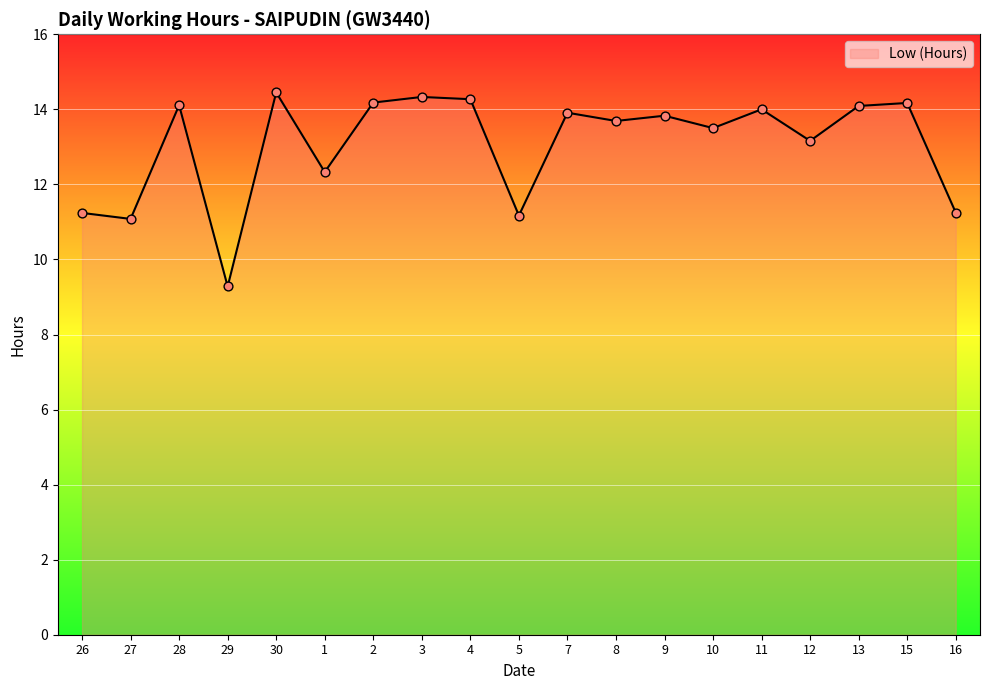

Approximately how many times larger is the value at 26 compared to 2?

0.8